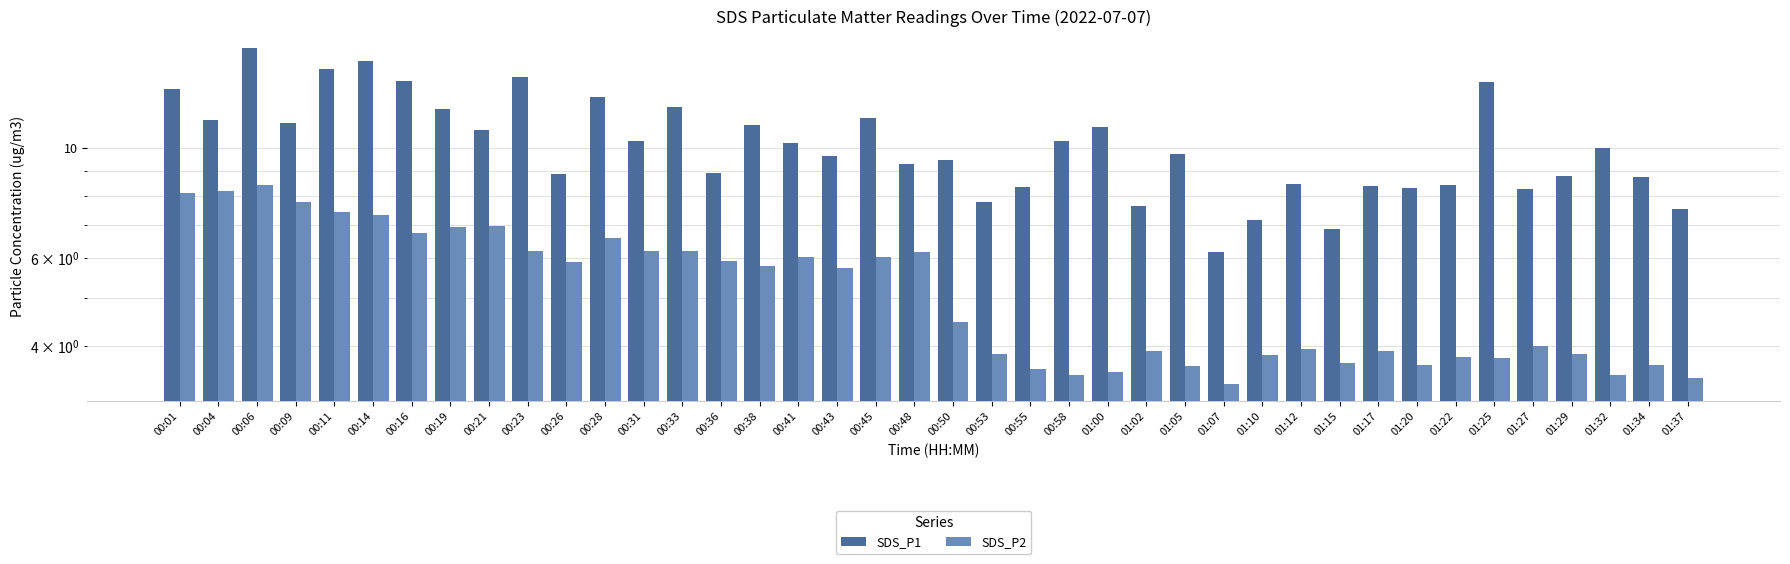

What value does the SDS_P1 series have at 00:16?

13.6